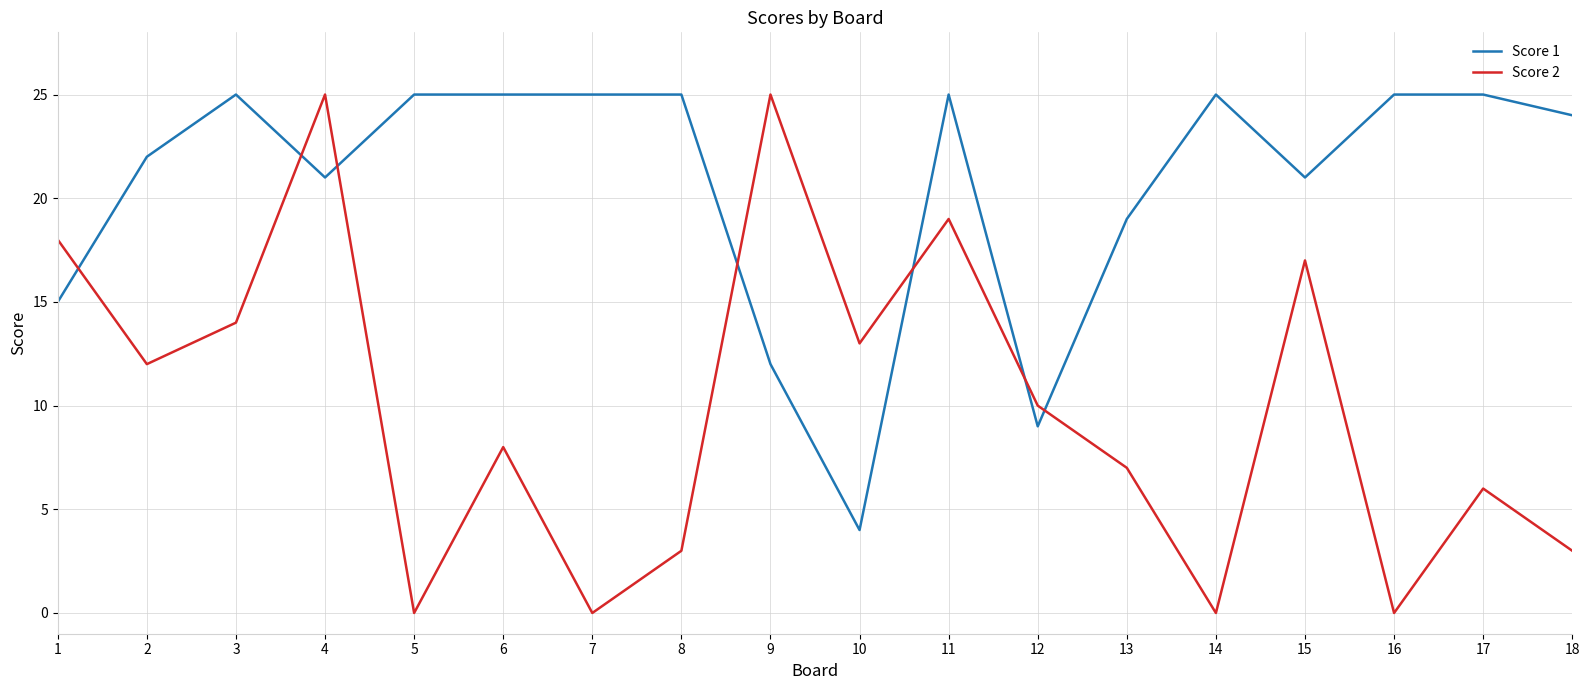

What is the greatest value displayed?

25